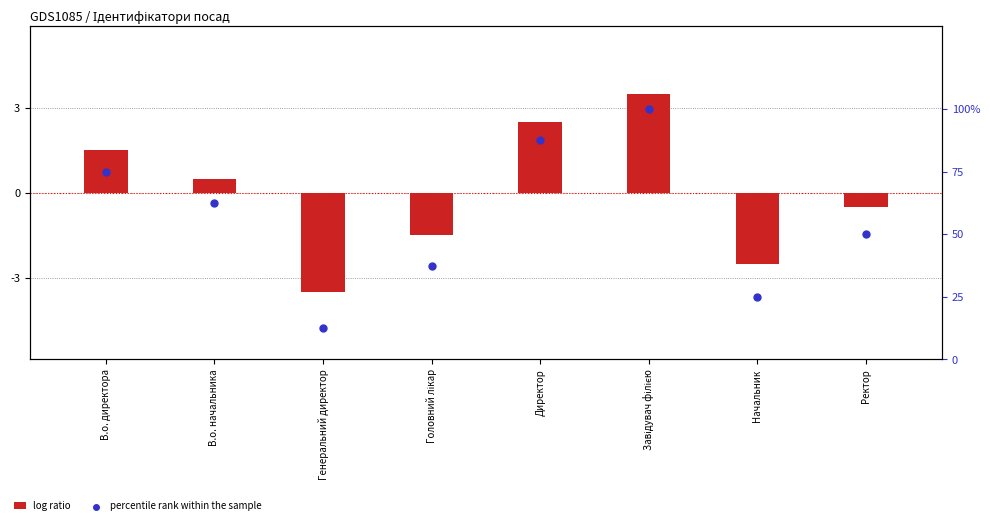

At which category is the sum across all series the highest?

Завідувач філією